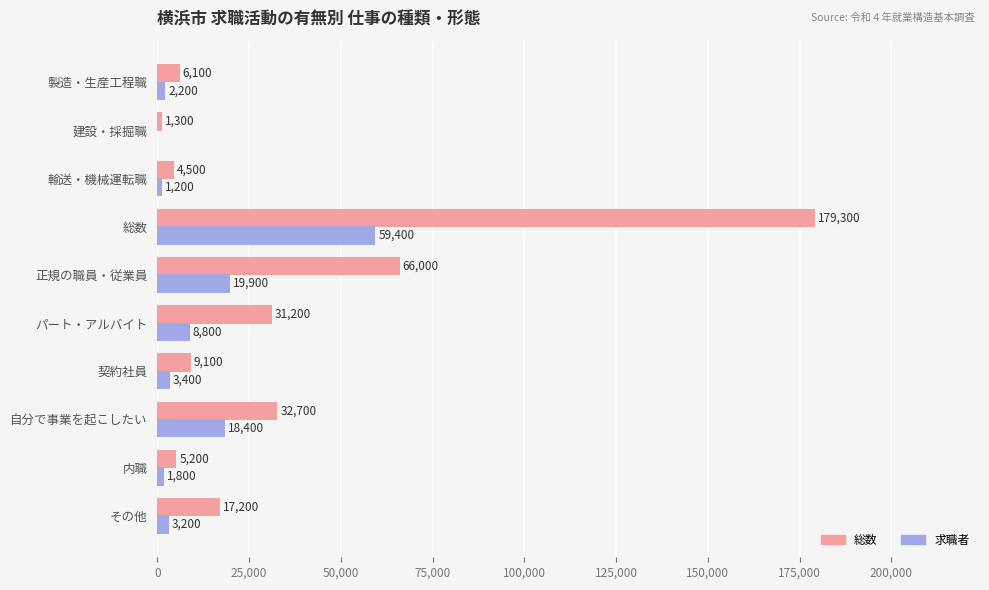

How many values in 求職者 are above zero?

9